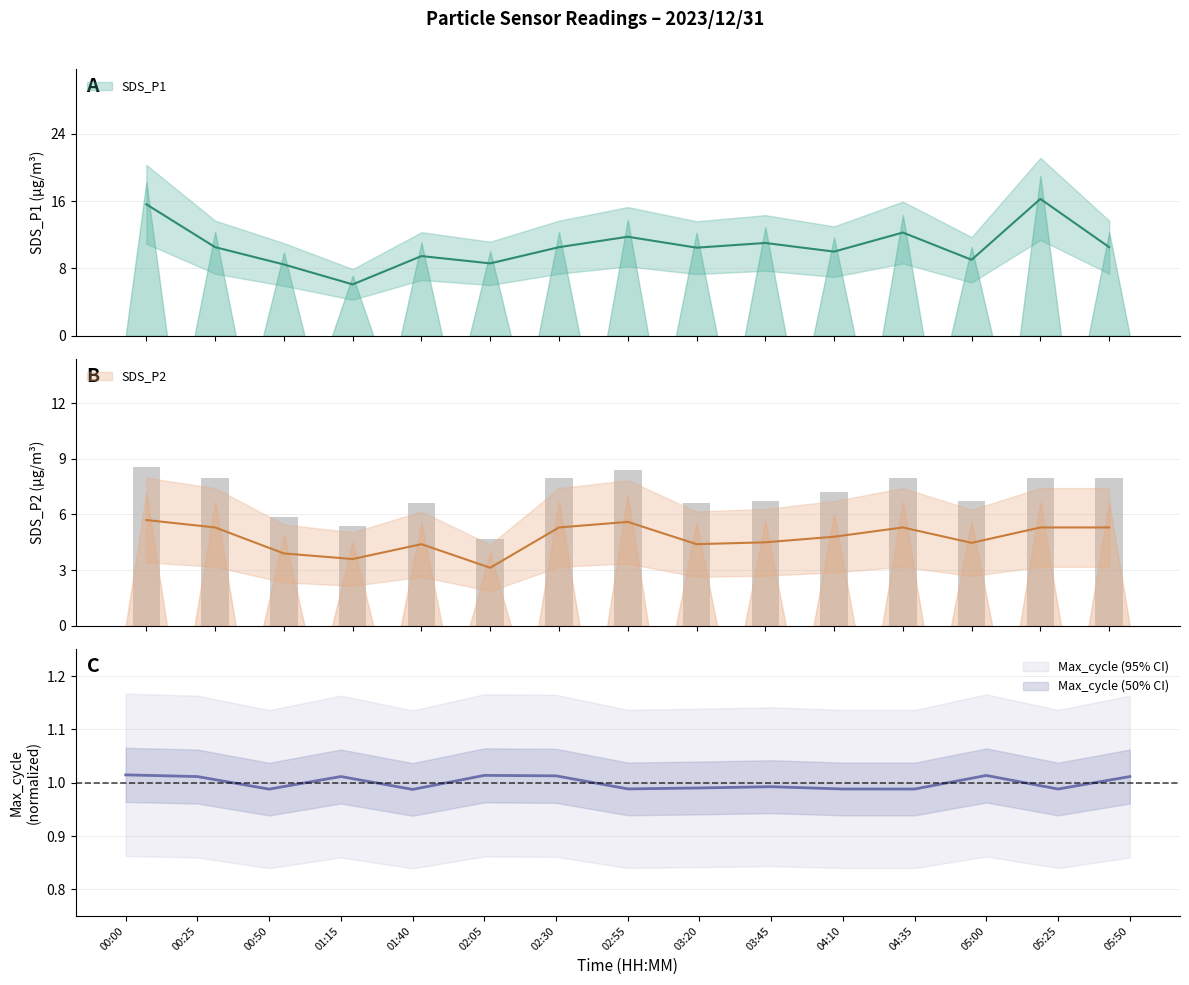

Reading right to left, list all the values displayed in this chart.

SDS_P1: 05:50=10.5	05:25=16.3	05:00=9.0	04:35=12.3	04:10=10.0	03:45=11.0	03:20=10.5	02:55=11.8	02:30=10.5	02:05=8.6	01:40=9.5	01:15=6.1	00:50=8.5	00:25=10.5	00:00=15.6
SDS_P2: 05:50=5.3	05:25=5.3	05:00=4.5	04:35=5.3	04:10=4.8	03:45=4.5	03:20=4.4	02:55=5.6	02:30=5.3	02:05=3.1	01:40=4.4	01:15=3.6	00:50=3.9	00:25=5.3	00:00=5.7
Max_cycle: 05:50=1.0	05:25=1.0	05:00=1.0	04:35=1.0	04:10=1.0	03:45=1.0	03:20=1.0	02:55=1.0	02:30=1.0	02:05=1.0	01:40=1.0	01:15=1.0	00:50=1.0	00:25=1.0	00:00=1.0